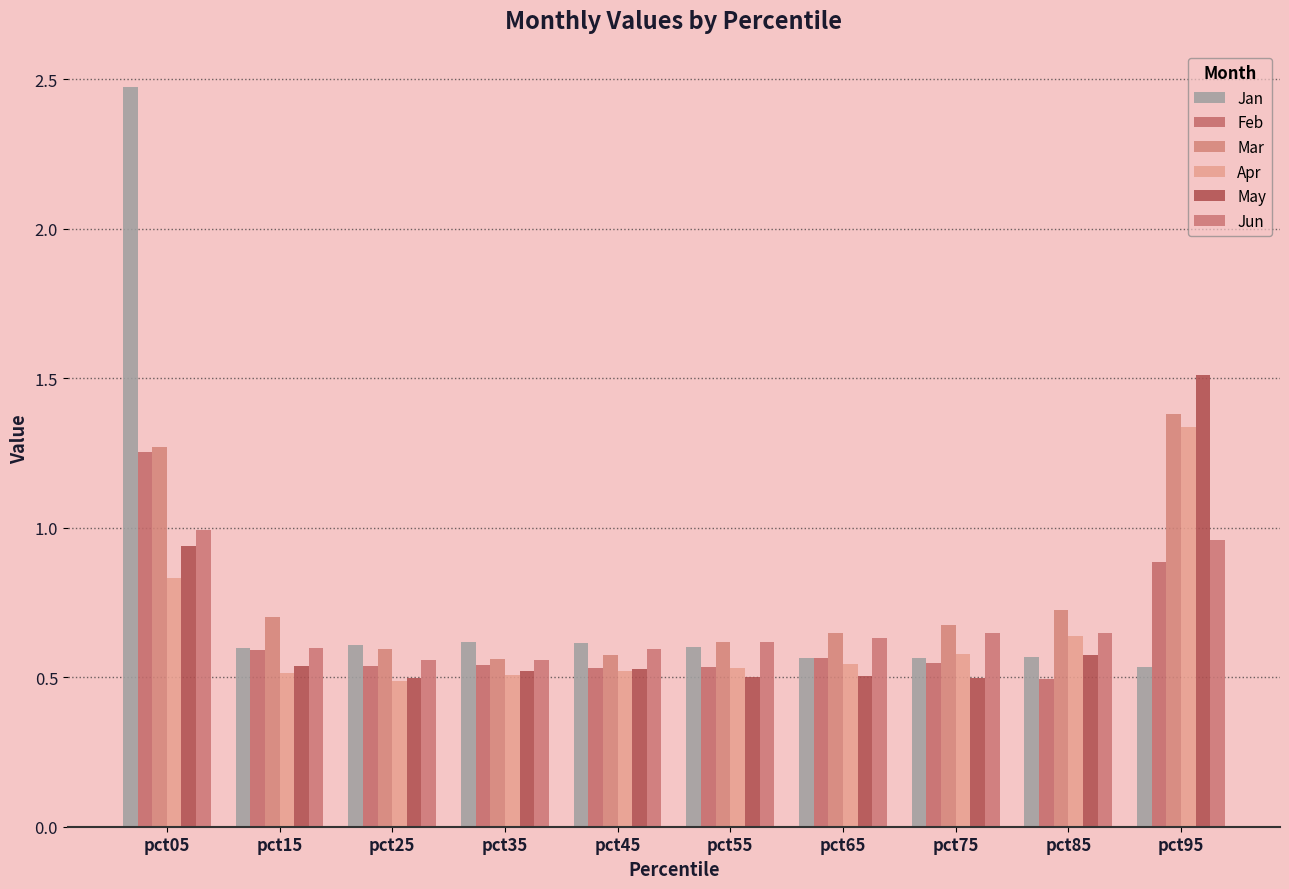

What is the lowest value of the May series?

0.5